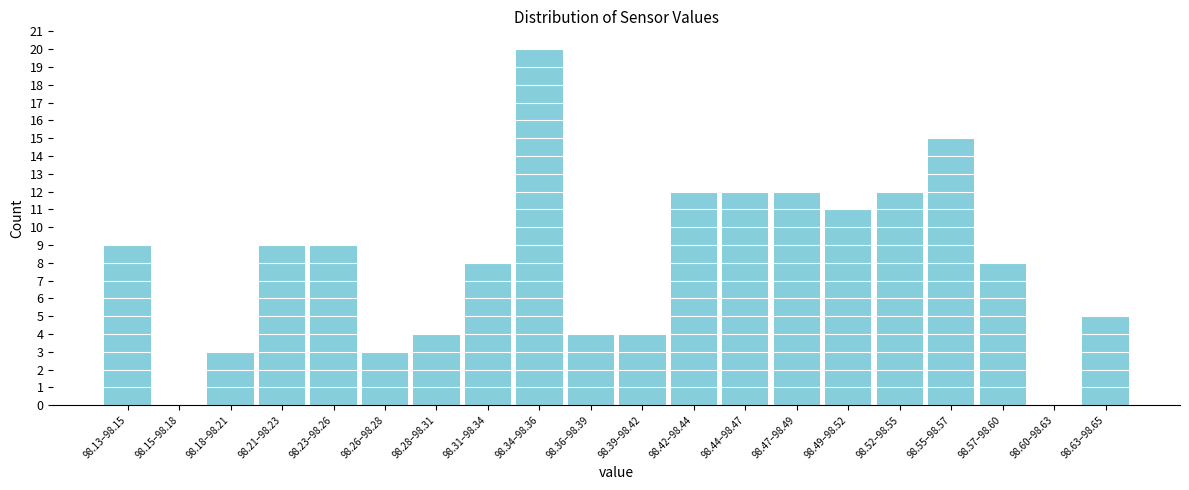

Reading left to right, transcribe all the data shown in this chart.

98.13–98.15=9	98.15–98.18=0	98.18–98.21=3	98.21–98.23=9	98.23–98.26=9	98.26–98.28=3	98.28–98.31=4	98.31–98.34=8	98.34–98.36=20	98.36–98.39=4	98.39–98.42=4	98.42–98.44=12	98.44–98.47=12	98.47–98.49=12	98.49–98.52=11	98.52–98.55=12	98.55–98.57=15	98.57–98.60=8	98.60–98.63=0	98.63–98.65=5